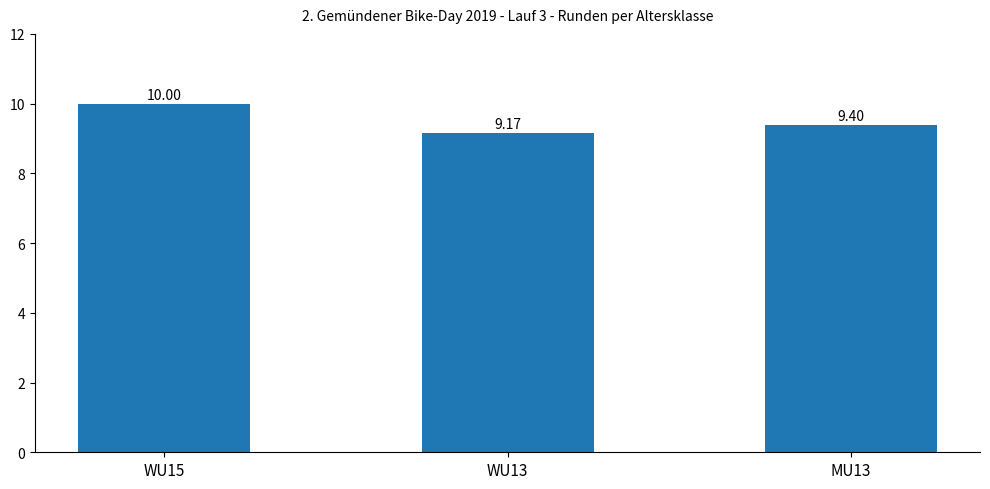

What is the value of the 3rd bar from the left?

9.4